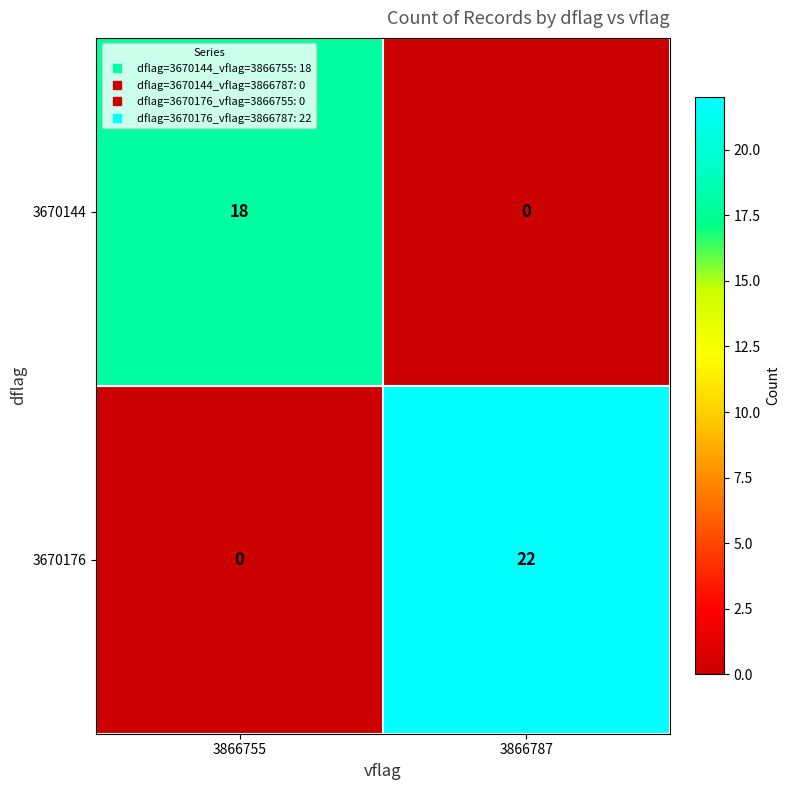

At which label does 3670144 reach its peak?

3866755